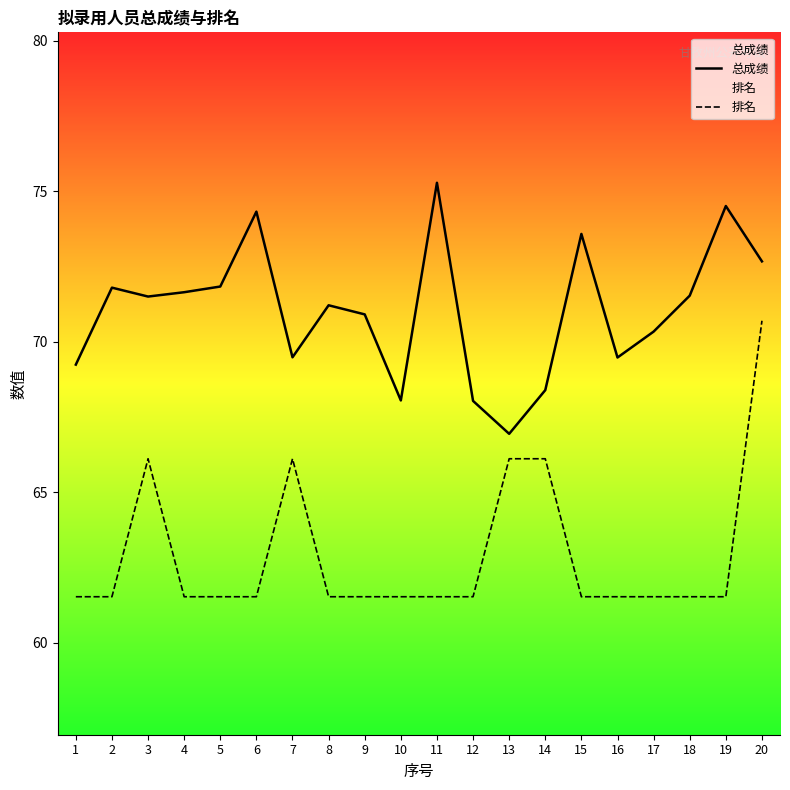

At which label does 总成绩 reach its minimum?

13